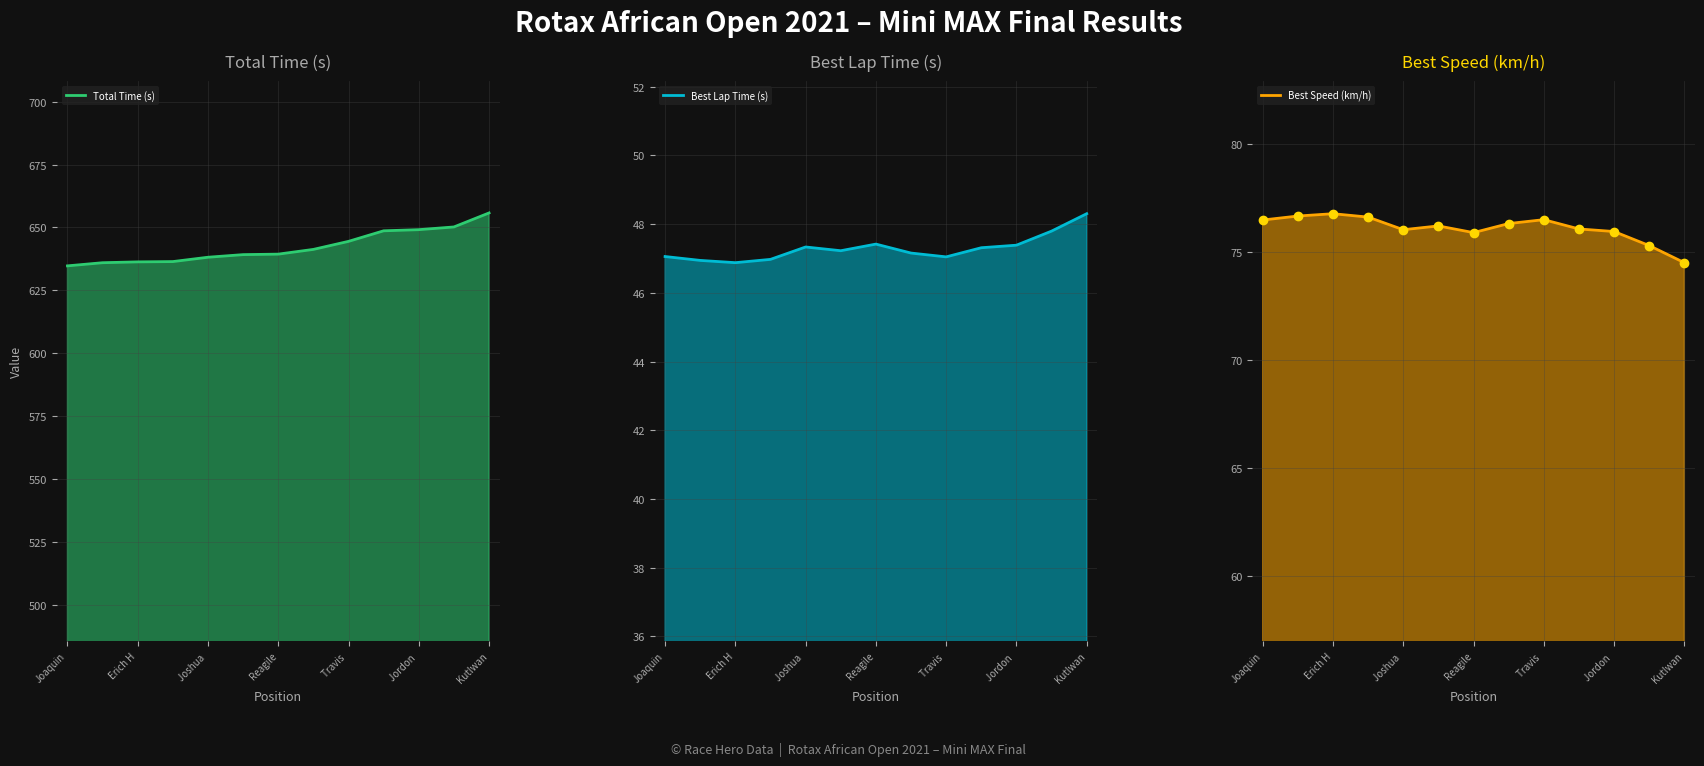

How many categories are shown in the chart?

13